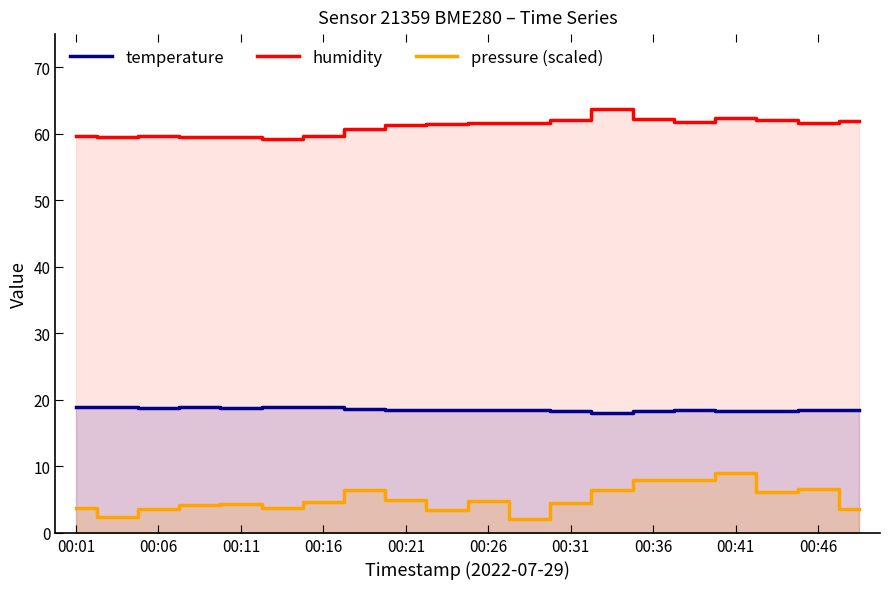

Does the chart display data point markers on the line(s)?

No